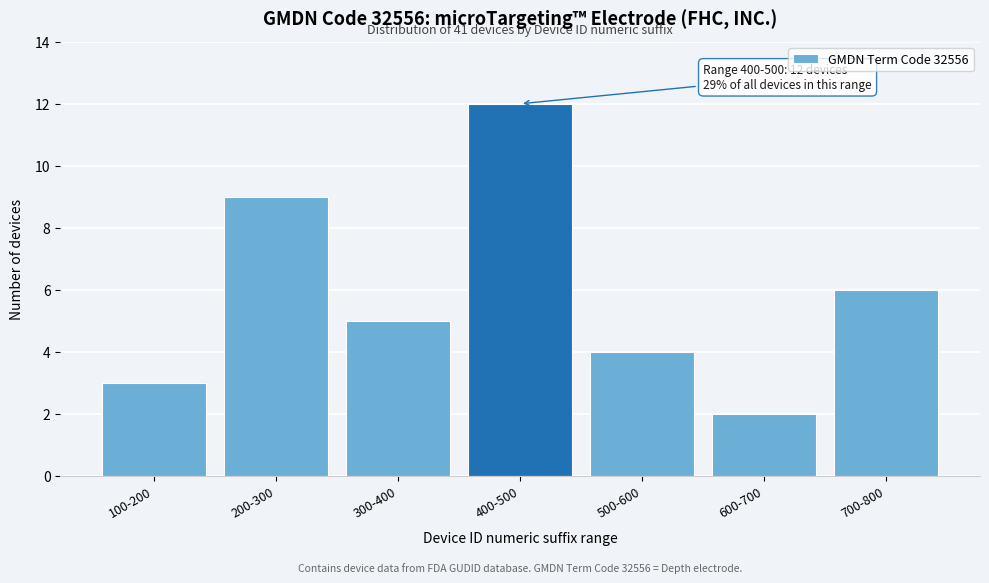

Reading right to left, extract all data points from this chart.

6	2	4	12	5	9	3